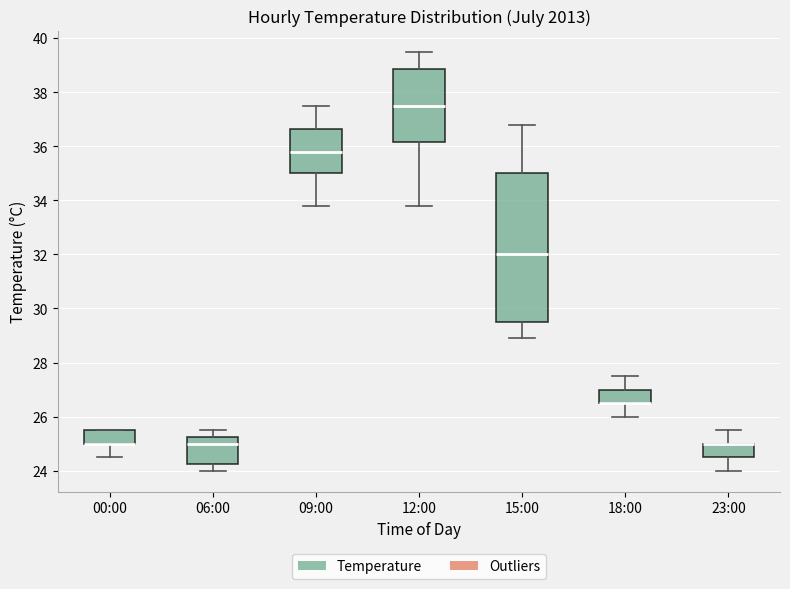

Reading left to right, transcribe this box plot: for each box, give where its median line is, the range the box spans, and where its two whiskers end, as read against the y-axis. The values are not printed on the chart, so give them approximately, as read against the axis.

00:00: median 25.0 (drawn on the box's lower edge), box 25.0 to 25.6, whiskers 24.6 to 25.6
06:00: median 25.0, box 24.2 to 25.2, whiskers 24.0 to 25.6
09:00: median 35.8, box 35.0 to 36.6, whiskers 33.8 to 37.6
12:00: median 37.6, box 36.2 to 38.8, whiskers 33.8 to 39.6
15:00: median 32.0, box 29.6 to 35.0, whiskers 29.0 to 36.8
18:00: median 26.6 (drawn on the box's lower edge), box 26.6 to 27.0, whiskers 26.0 to 27.6
23:00: median 25.0 (drawn on the box's upper edge), box 24.6 to 25.0, whiskers 24.0 to 25.6